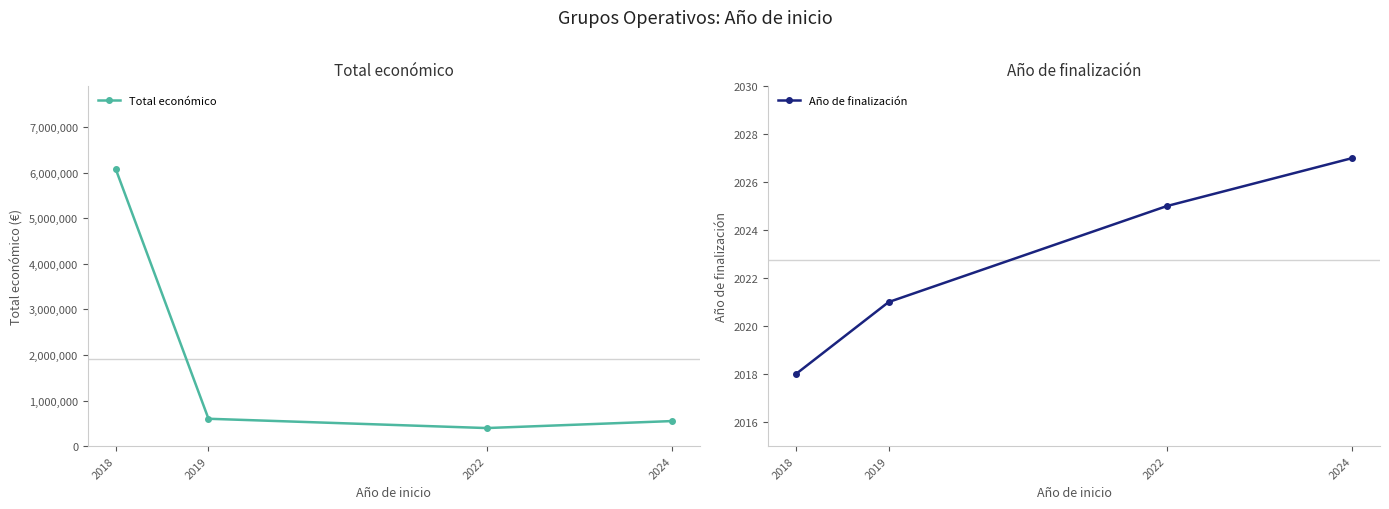

Reading left to right, list all the values displayed in this chart.

Total económico: 2018=6080601.3	2019=599605.0	2022=395340.0	2024=548889.0
Año de finalización: 2018=2018.0	2019=2021.0	2022=2025.0	2024=2027.0